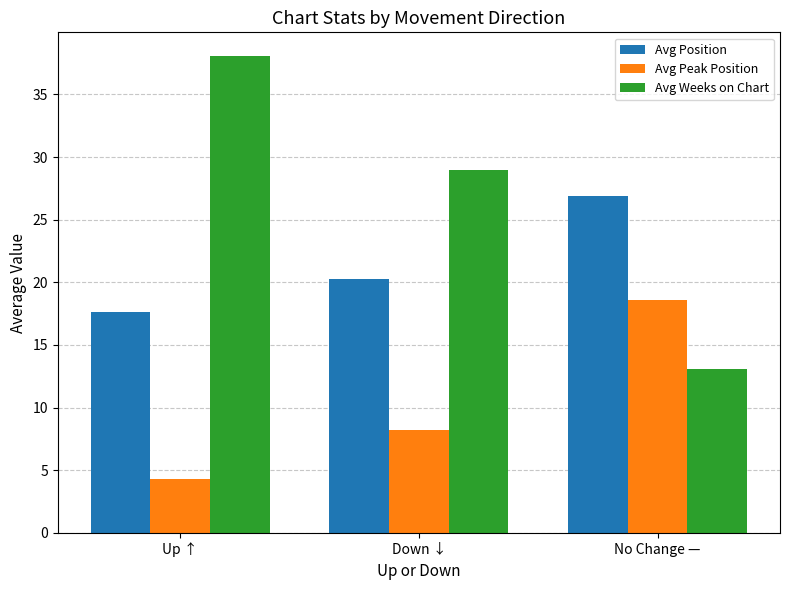

What are all the series names shown in the legend?

Avg Position, Avg Peak Position, Avg Weeks on Chart